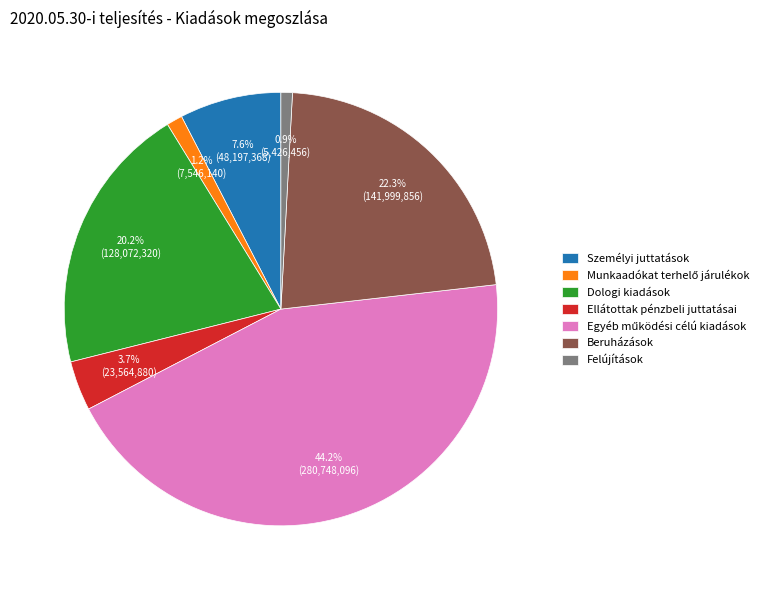

To the nearest percent, what is the difference between the largest and smallest slice percentages?

43%